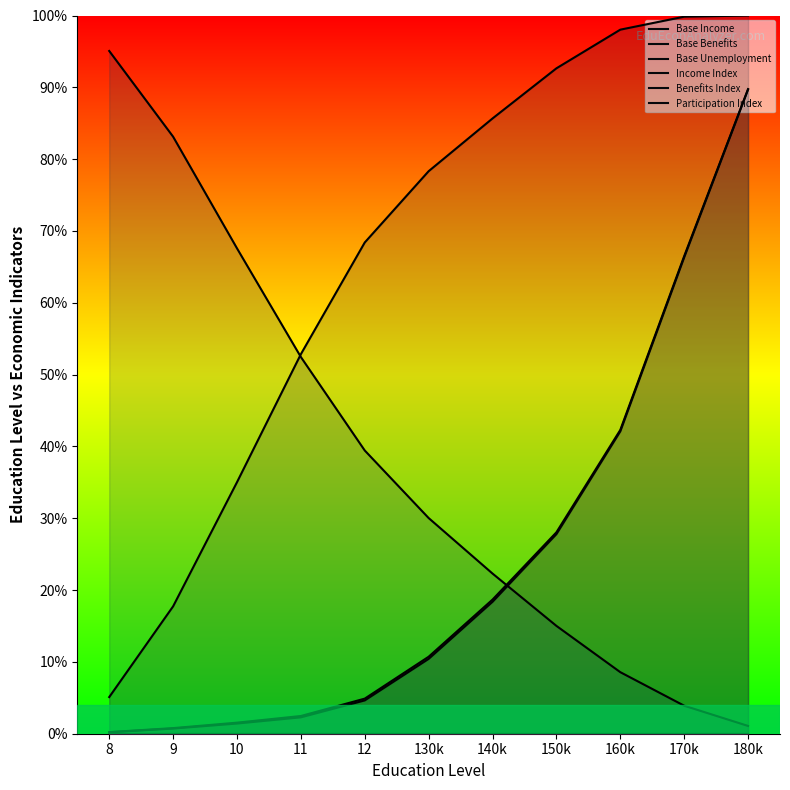

Which series has the largest range (max minus min)?

Participation Index